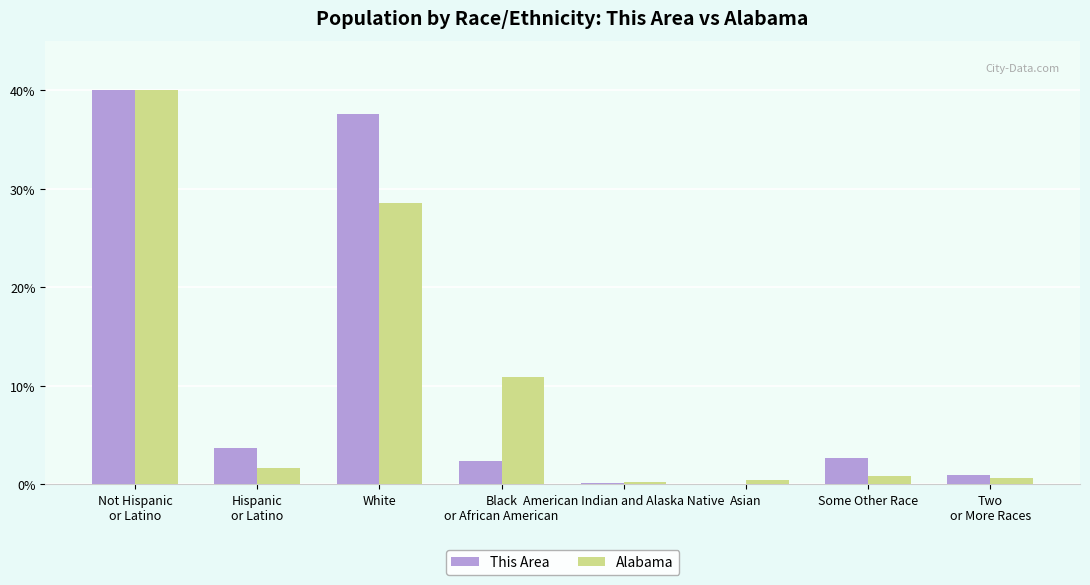

What is the sum of all Alabama values?

83.2